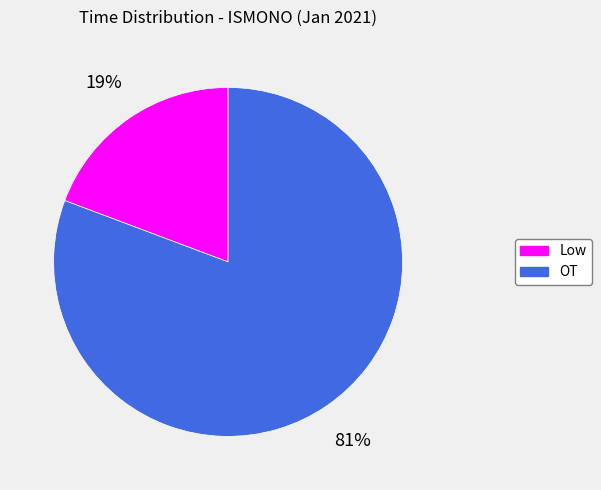

Combined, do Low and OT account for over 50%?

Yes